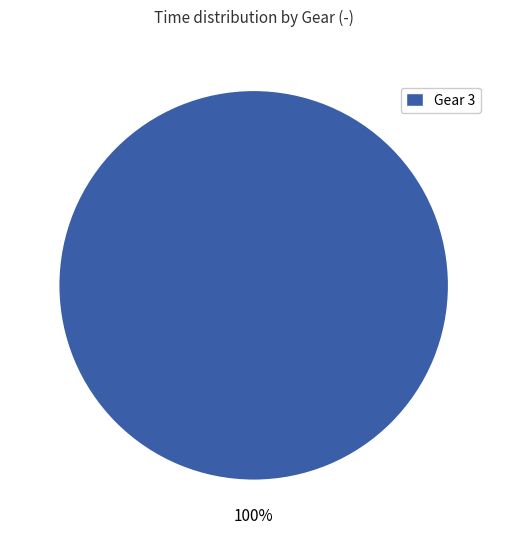

Rank the categories by value from highest to lowest.

Gear 3